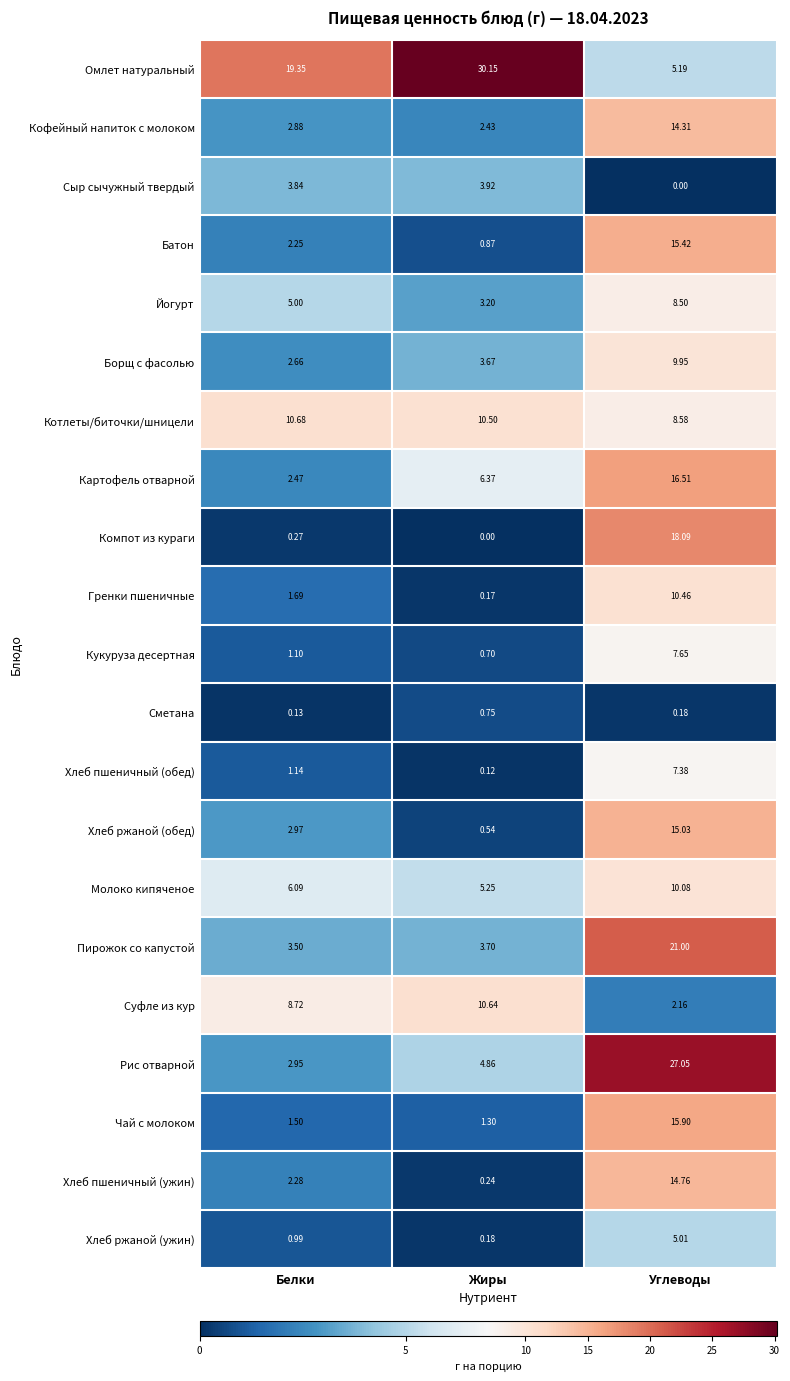

Which series has the largest total across all categories?

Омлет натуральный